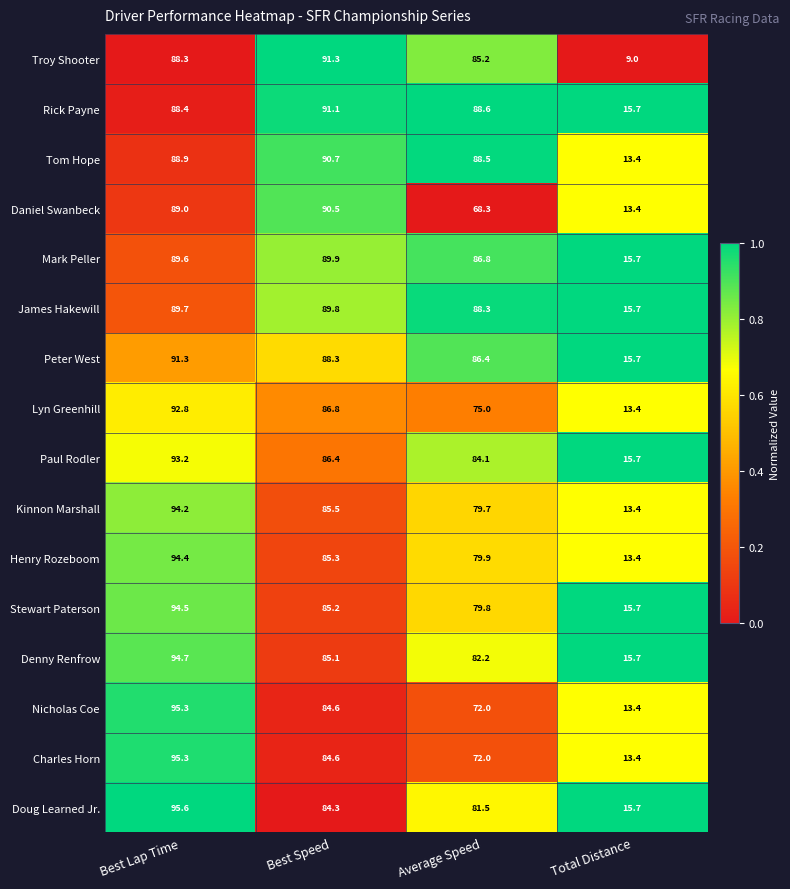

True or false: Doug Learned Jr. has a value of 81.5 at Average Speed.

True